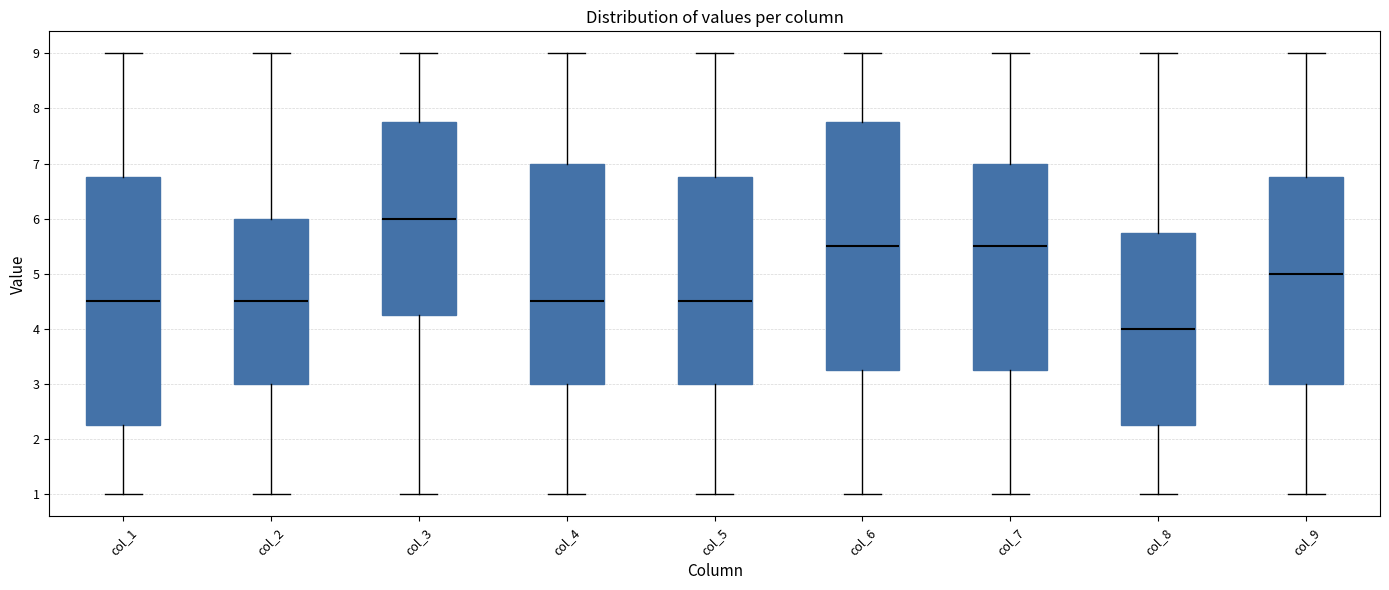

Reading left to right, read every box against the y-axis: the position of its median line, the range the box covers, and the ends of its whiskers. The values are not printed on the chart, so give them approximately, as read against the axis.

col_1: median 4.5, box 2.3 to 6.8, whiskers 1.0 to 9.0
col_2: median 4.5, box 3.0 to 6.0, whiskers 1.0 to 9.0
col_3: median 6.0, box 4.3 to 7.8, whiskers 1.0 to 9.0
col_4: median 4.5, box 3.0 to 7.0, whiskers 1.0 to 9.0
col_5: median 4.5, box 3.0 to 6.8, whiskers 1.0 to 9.0
col_6: median 5.5, box 3.3 to 7.8, whiskers 1.0 to 9.0
col_7: median 5.5, box 3.3 to 7.0, whiskers 1.0 to 9.0
col_8: median 4.0, box 2.3 to 5.8, whiskers 1.0 to 9.0
col_9: median 5.0, box 3.0 to 6.8, whiskers 1.0 to 9.0